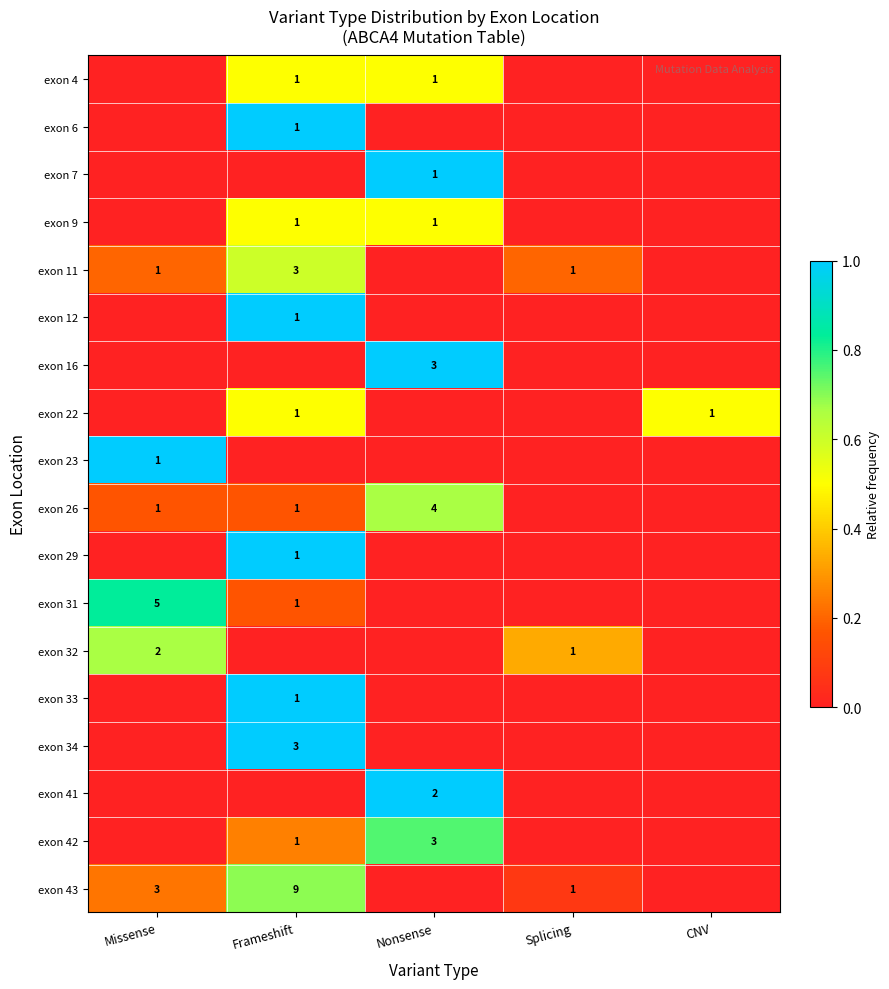

The value of exon 43 at Frameshift is 9. True or false?

True